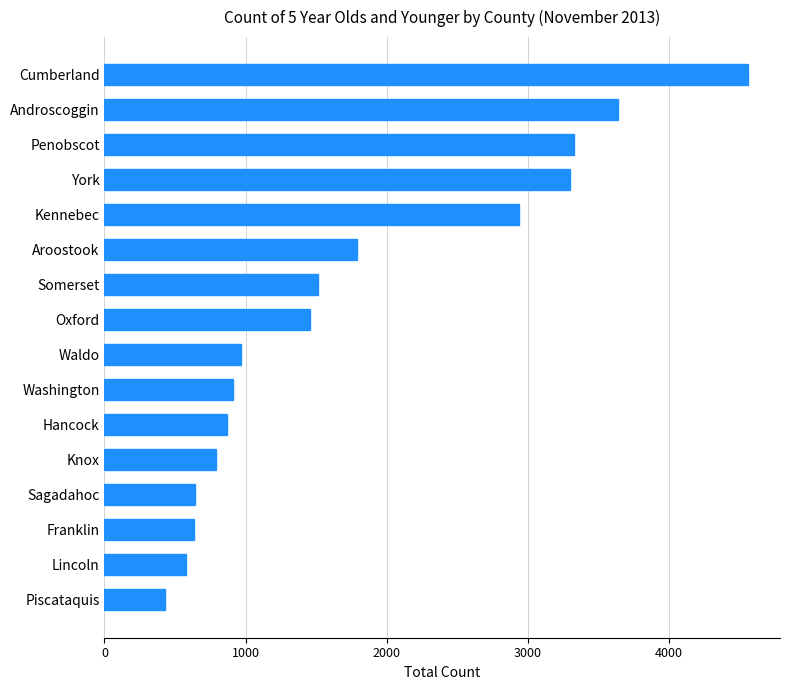

The value at Hancock is 868. True or false?

True